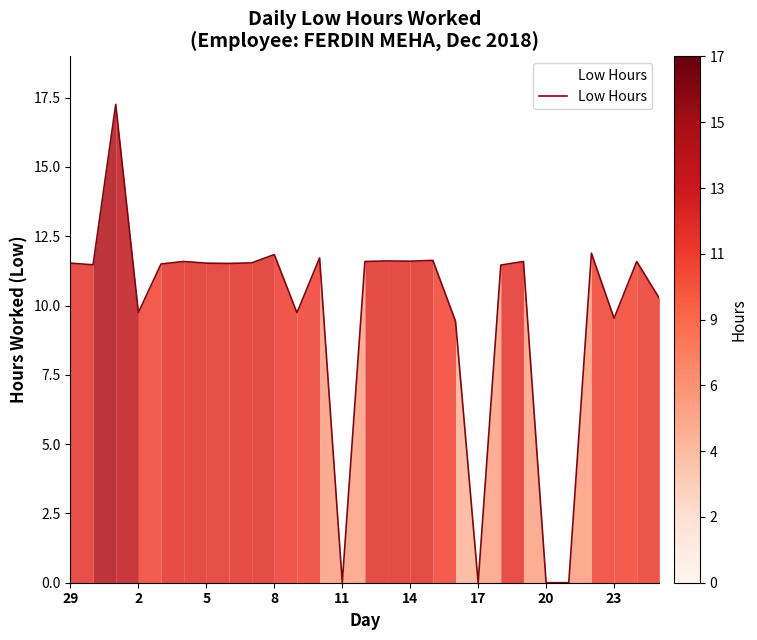

What is the difference between the maximum and minimum values?

17.3